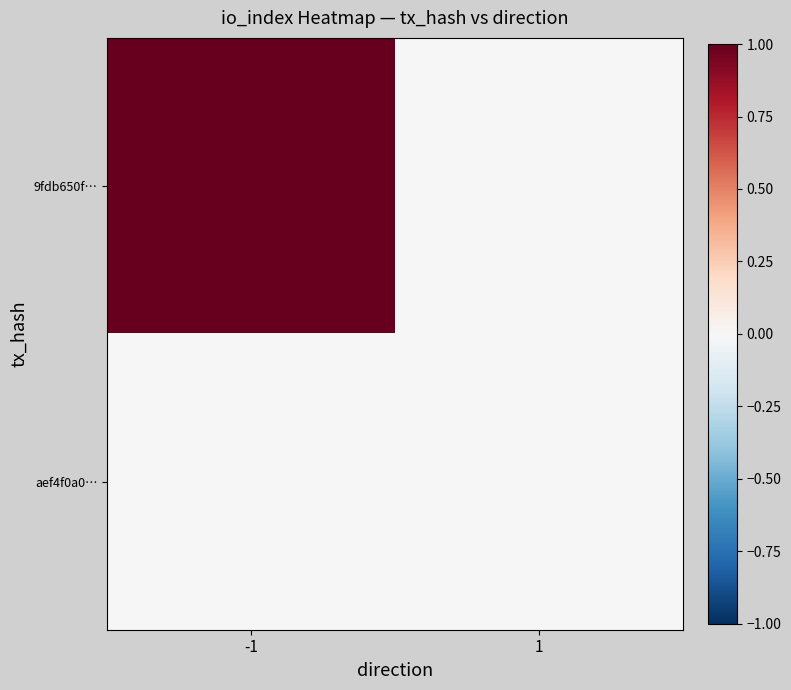

Which series has the widest spread of values?

9fdb650f…